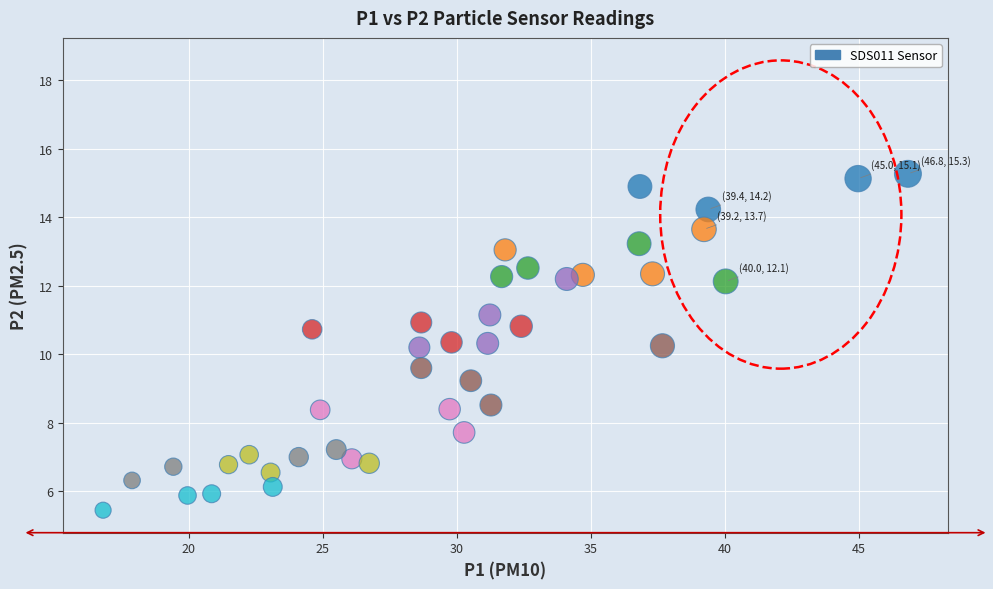

What is the range of X values (max minus min)?

30.0